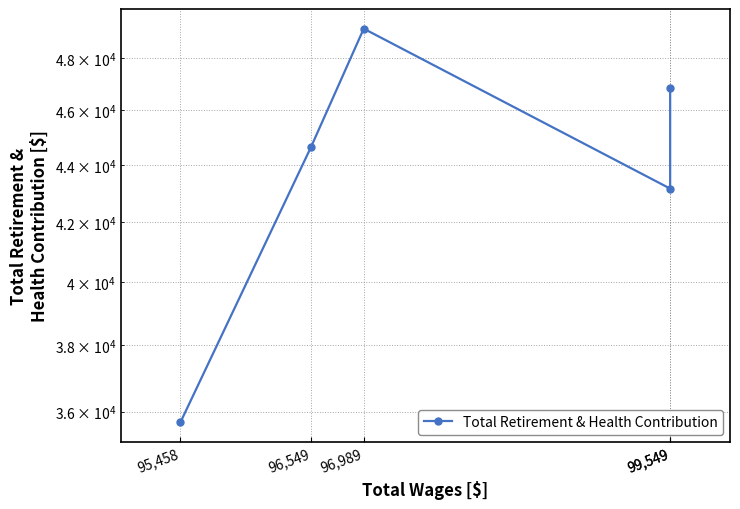

Does the chart display data point markers on the line(s)?

Yes